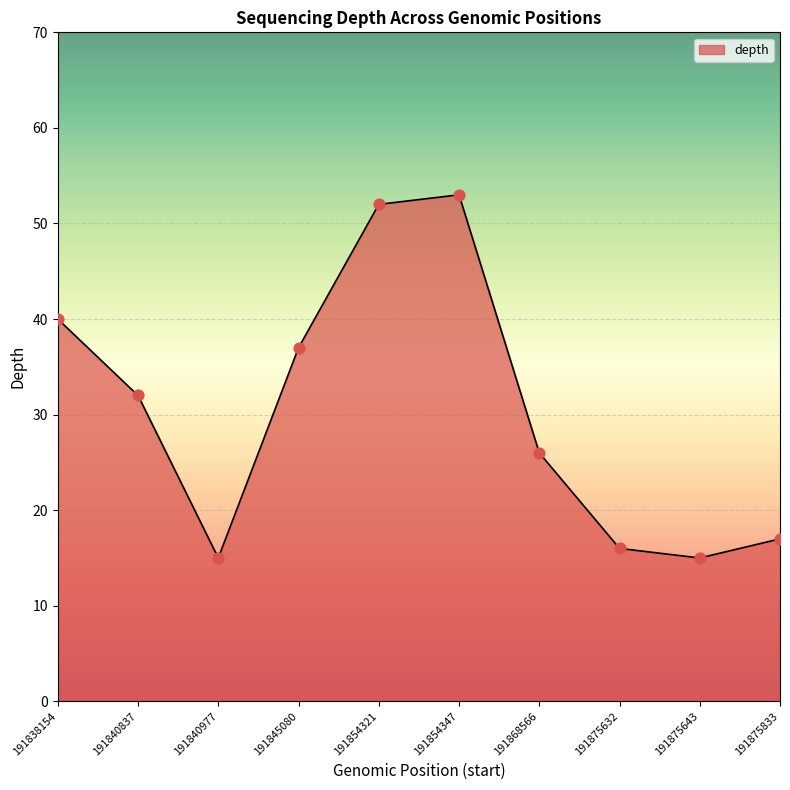

What is the ratio of the value at 191854321 to the value at 191840837?

1.6